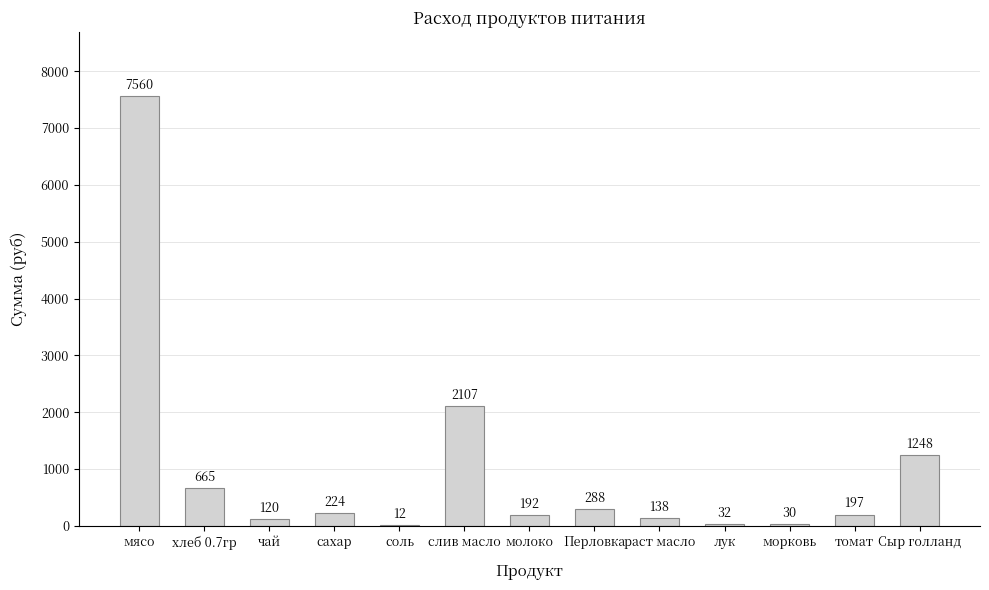

At which label is the value closest to 3785?

слив масло